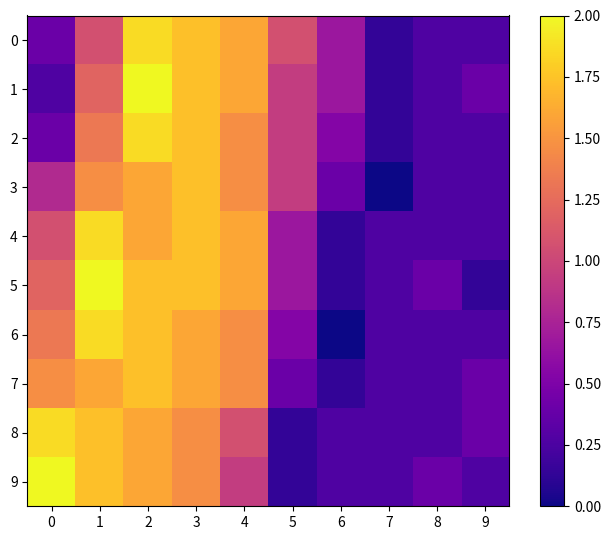

Reading right to left, list all the values displayed in this chart.

0: 9=0.3	8=0.3	7=0.1	6=0.7	5=1.1	4=1.6	3=1.7	2=1.9	1=1.1	0=0.4
1: 9=0.4	8=0.3	7=0.1	6=0.7	5=0.9	4=1.6	3=1.7	2=2.0	1=1.2	0=0.3
2: 9=0.3	8=0.3	7=0.1	6=0.5	5=0.9	4=1.5	3=1.7	2=1.9	1=1.3	0=0.4
3: 9=0.3	8=0.3	7=0.0	6=0.4	5=0.9	4=1.5	3=1.7	2=1.6	1=1.5	0=0.8
4: 9=0.3	8=0.3	7=0.3	6=0.1	5=0.7	4=1.6	3=1.7	2=1.6	1=1.9	0=1.1
5: 9=0.1	8=0.4	7=0.3	6=0.1	5=0.7	4=1.6	3=1.7	2=1.7	1=2.0	0=1.2
6: 9=0.3	8=0.3	7=0.3	6=0.0	5=0.5	4=1.5	3=1.6	2=1.7	1=1.9	0=1.3
7: 9=0.4	8=0.3	7=0.3	6=0.1	5=0.4	4=1.5	3=1.6	2=1.7	1=1.6	0=1.5
8: 9=0.4	8=0.3	7=0.3	6=0.3	5=0.1	4=1.1	3=1.5	2=1.6	1=1.7	0=1.9
9: 9=0.3	8=0.4	7=0.3	6=0.3	5=0.1	4=0.9	3=1.5	2=1.6	1=1.7	0=2.0